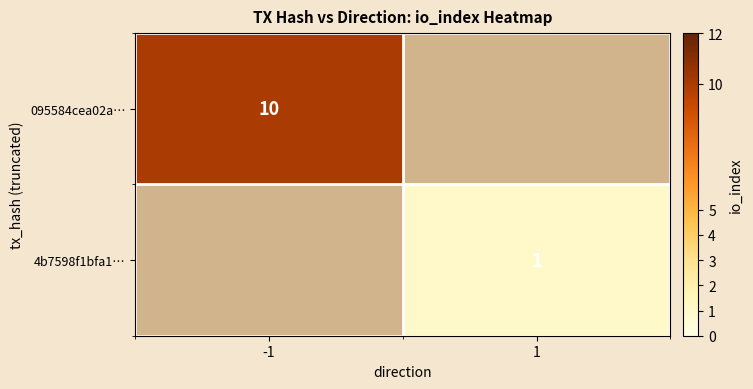

True or false: 095584cea02a… has a value of 14.4 at -1.

False